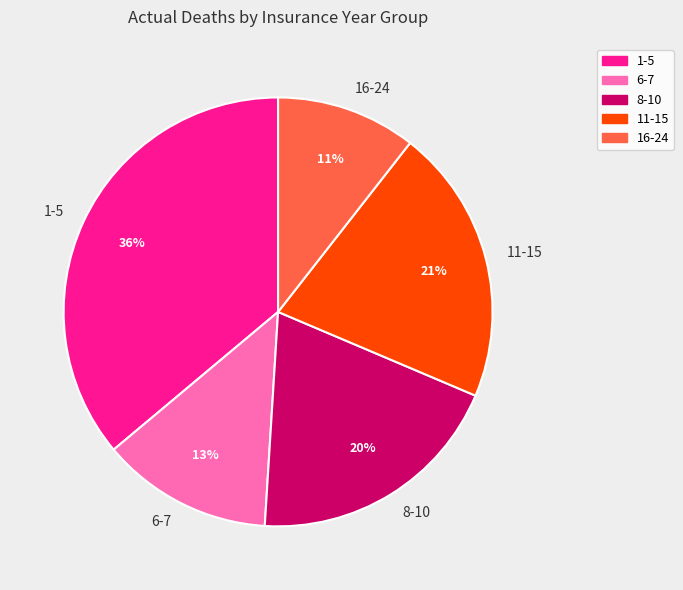

Is 16-24 the majority of the pie?

No